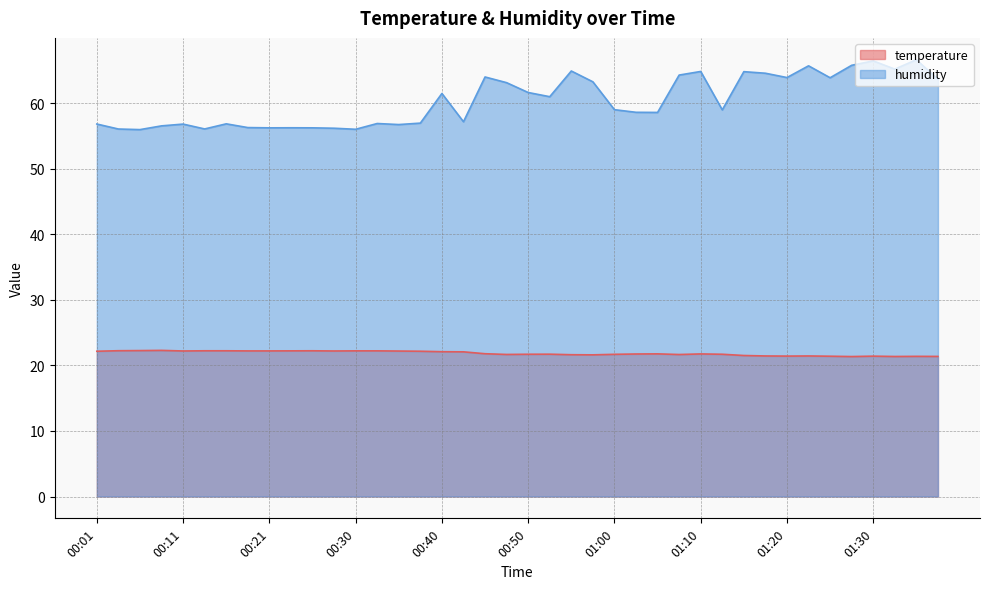

Rank the series by their average value, from highest to lowest.

humidity, temperature